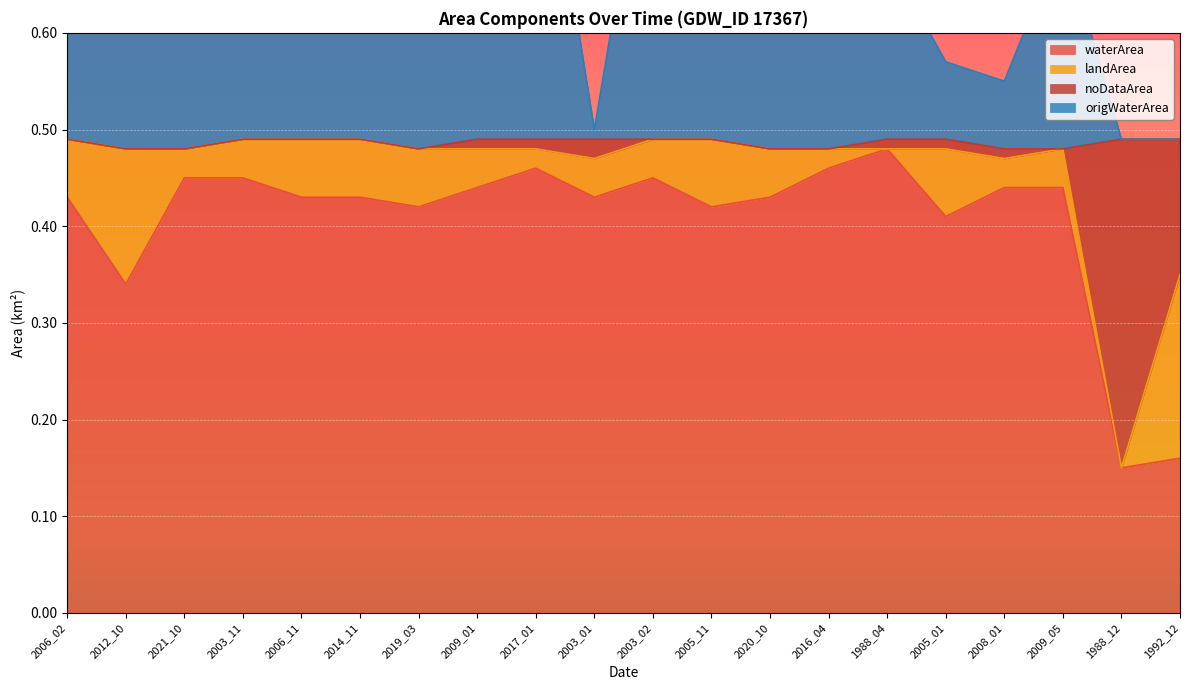

What is the label of the 10th point from the right?

2003_02